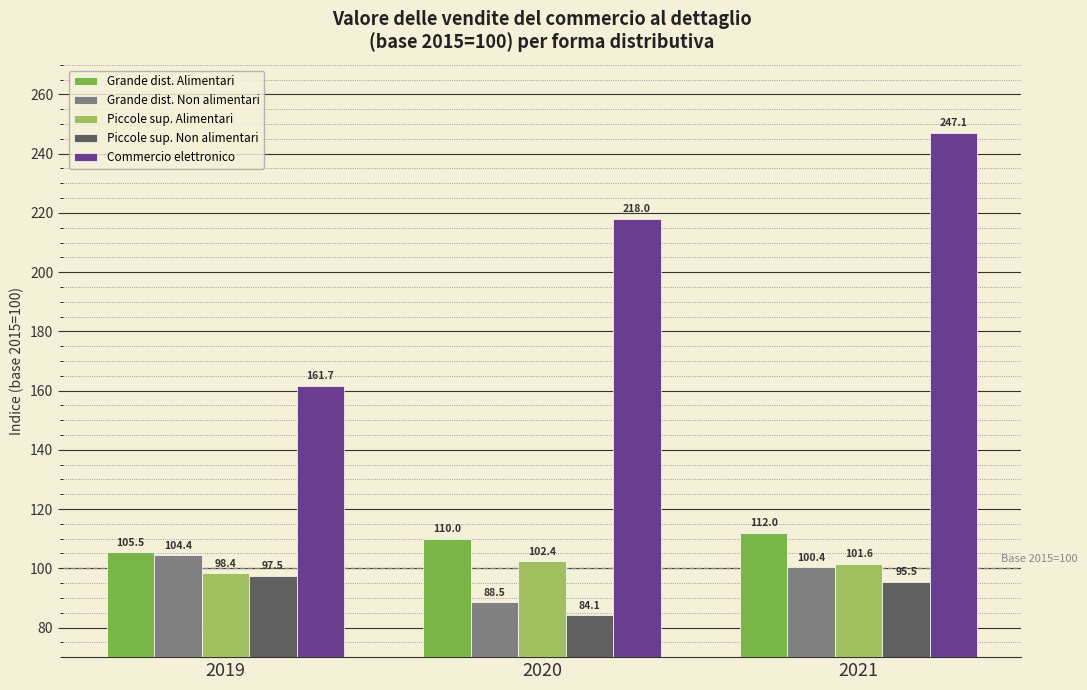

Reading left to right, extract all data points from this chart.

Grande dist. Alimentari: 105.5	110.0	112.0
Grande dist. Non alimentari: 104.4	88.5	100.4
Piccole sup. Alimentari: 98.4	102.4	101.6
Piccole sup. Non alimentari: 97.5	84.1	95.5
Commercio elettronico: 161.7	218.0	247.1